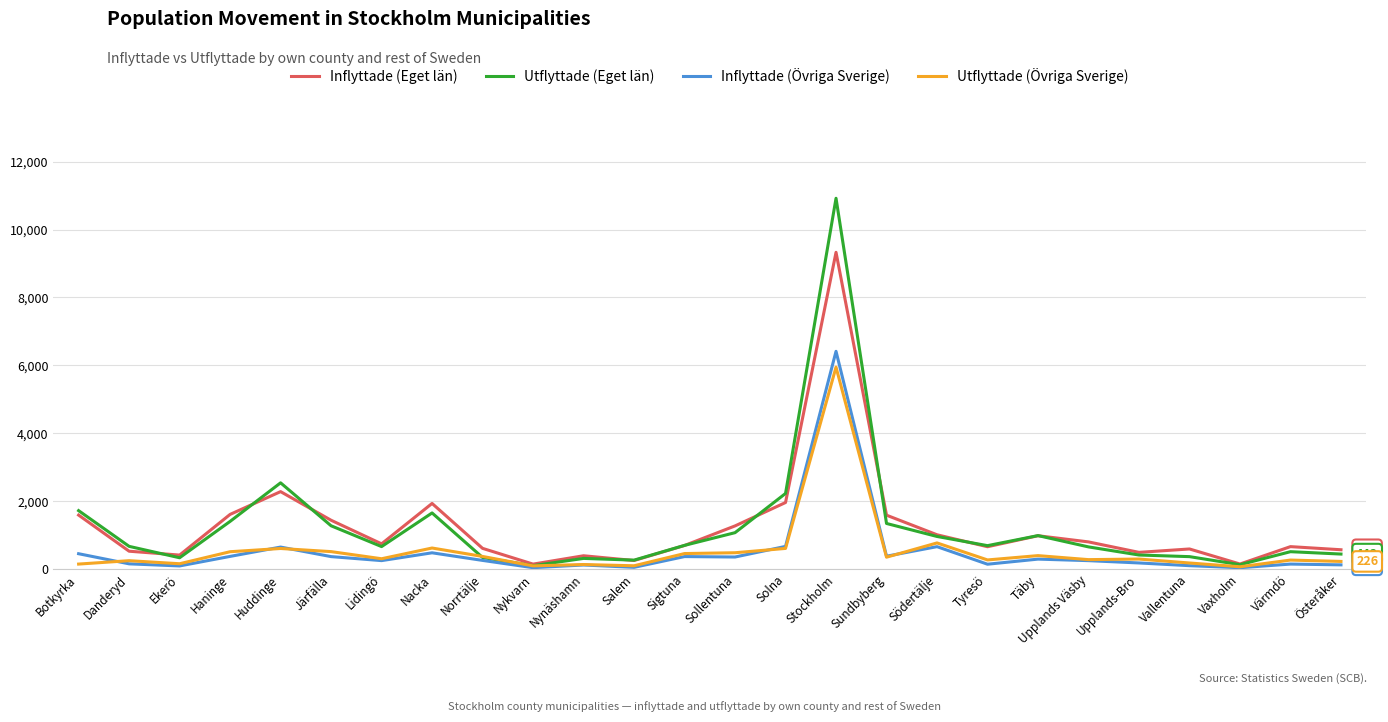

What position from the right is Nykvarn?

17